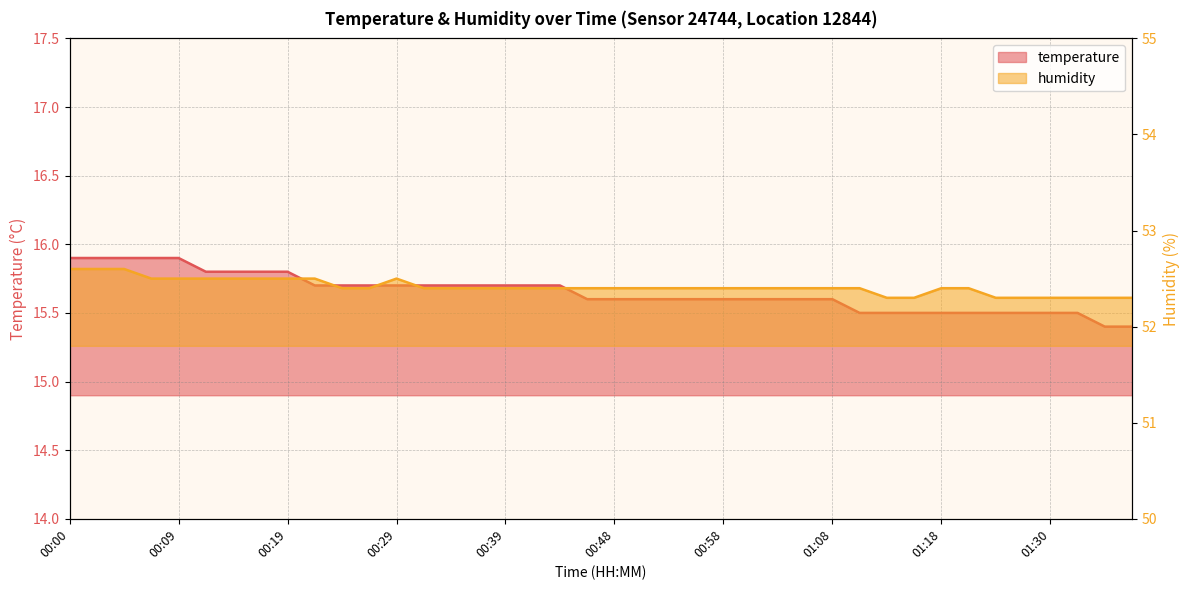

True or false: temperature has a value of 15.6 at 00:46.

True